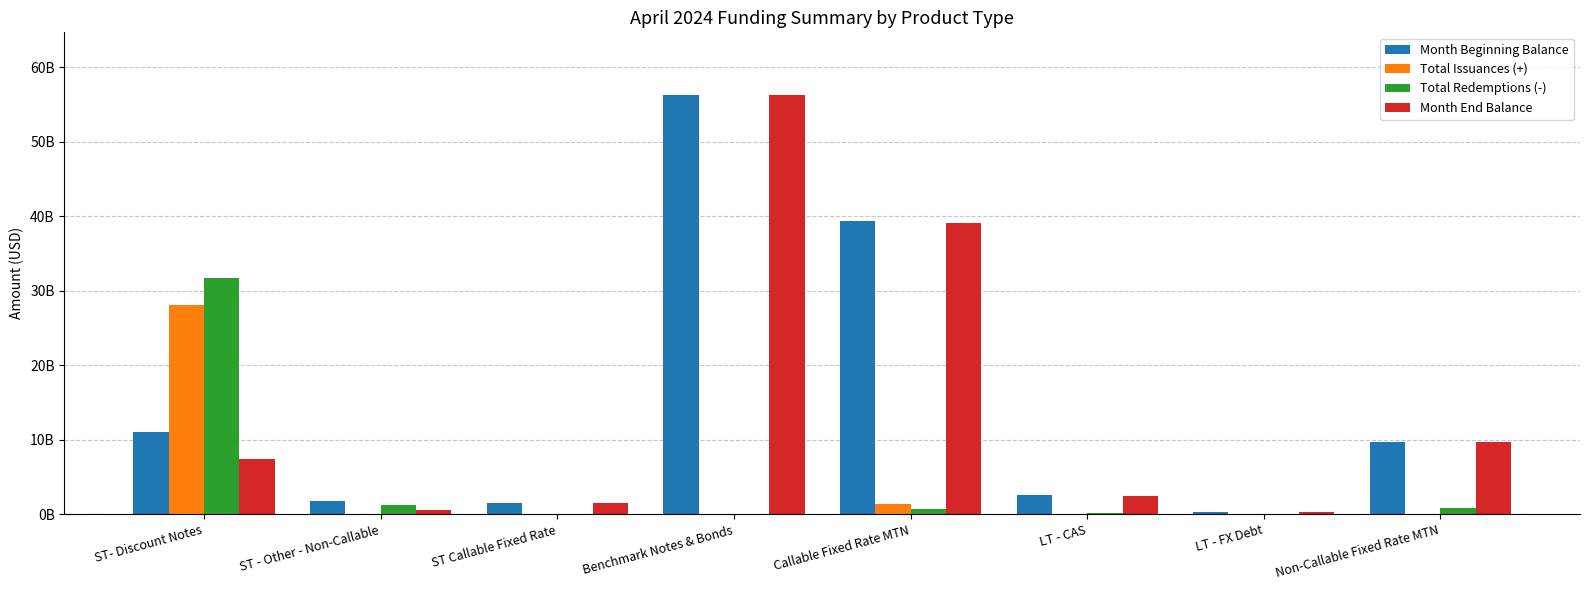

List the series in order of their peak value, highest first.

Month Beginning Balance, Month End Balance, Total Redemptions (-), Total Issuances (+)